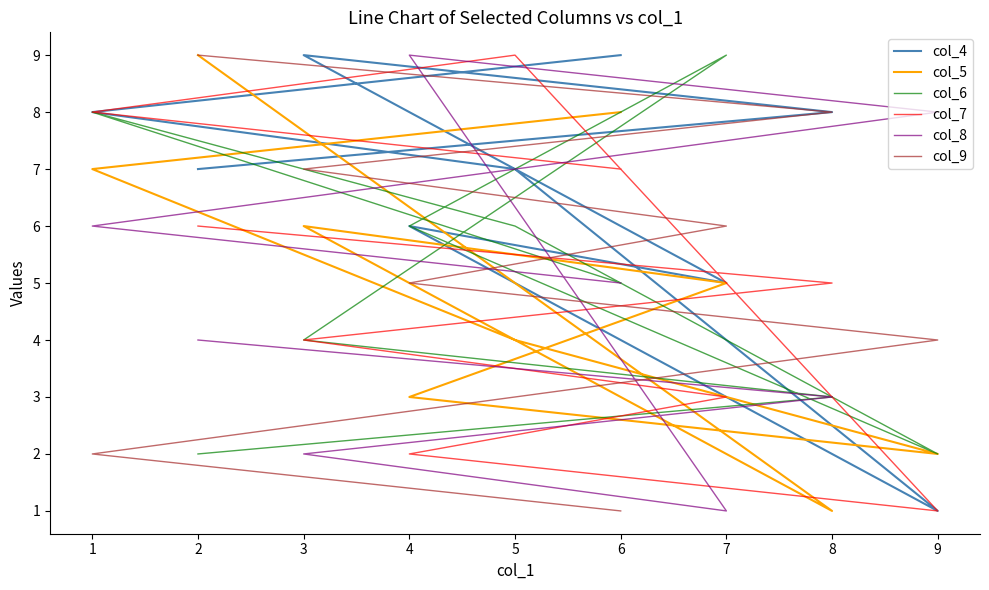

What is the sum of all col_5 values?

45